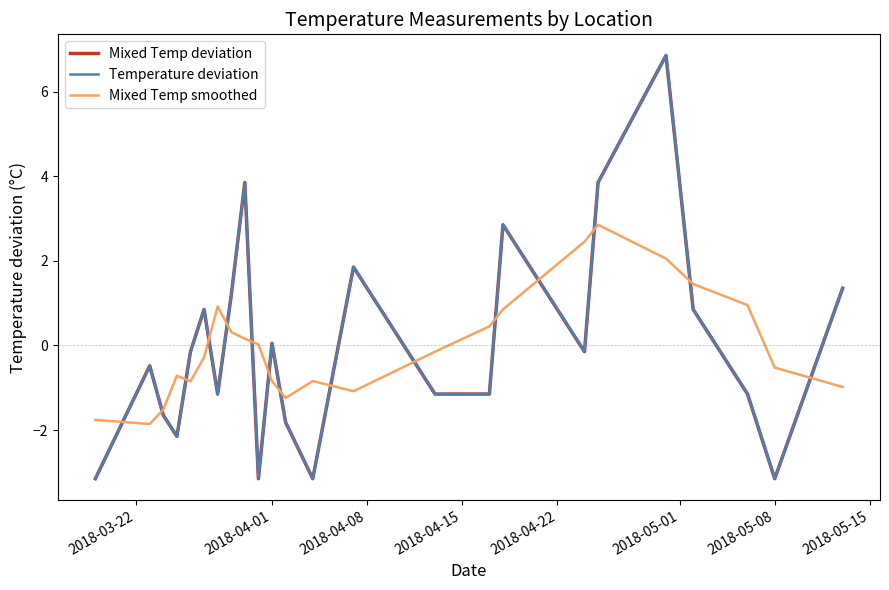

True or false: Mixed Temp deviation and Mixed Temp smoothed intersect in this chart.

True